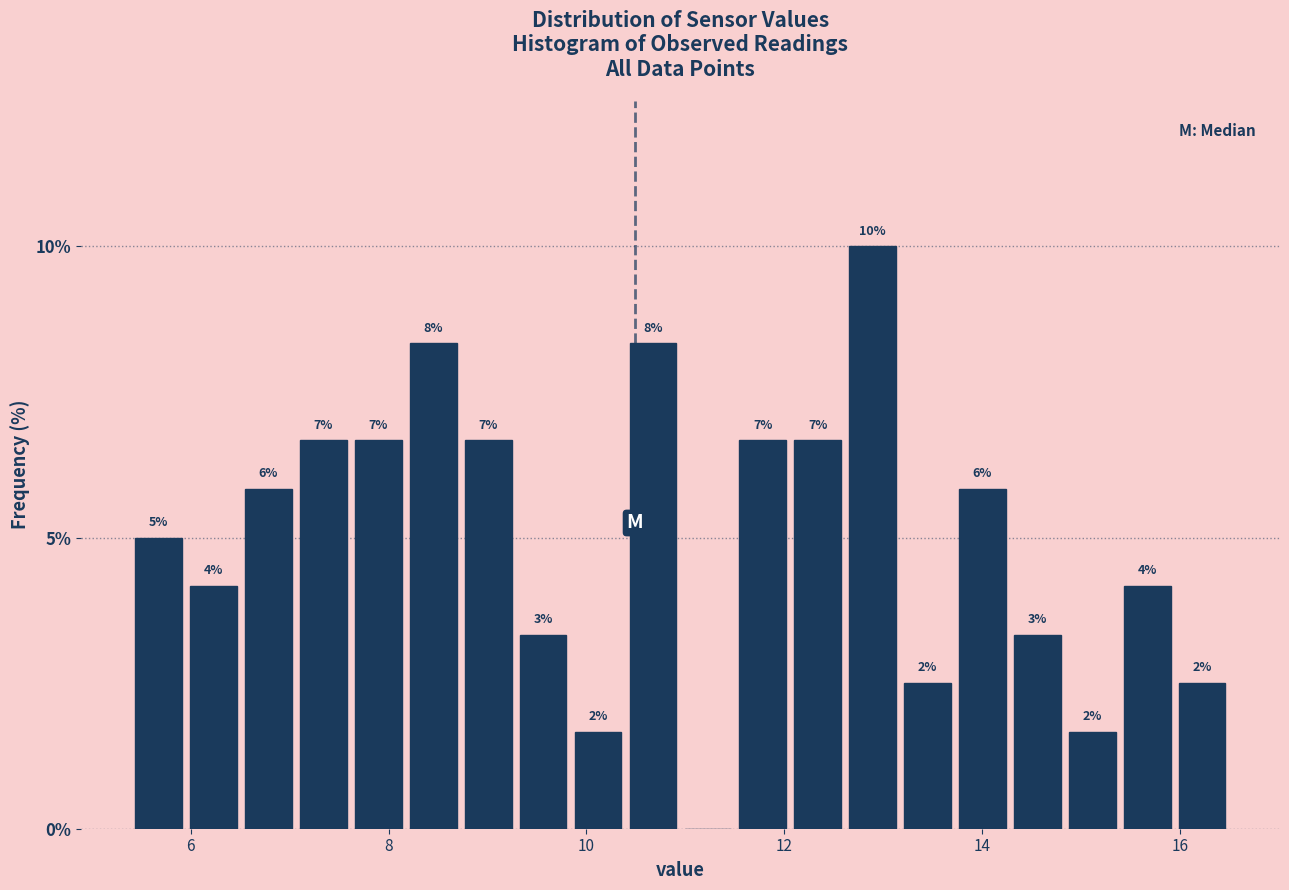

Read against the x-axis, roughly where is the centre of the tallest bar?

12.8